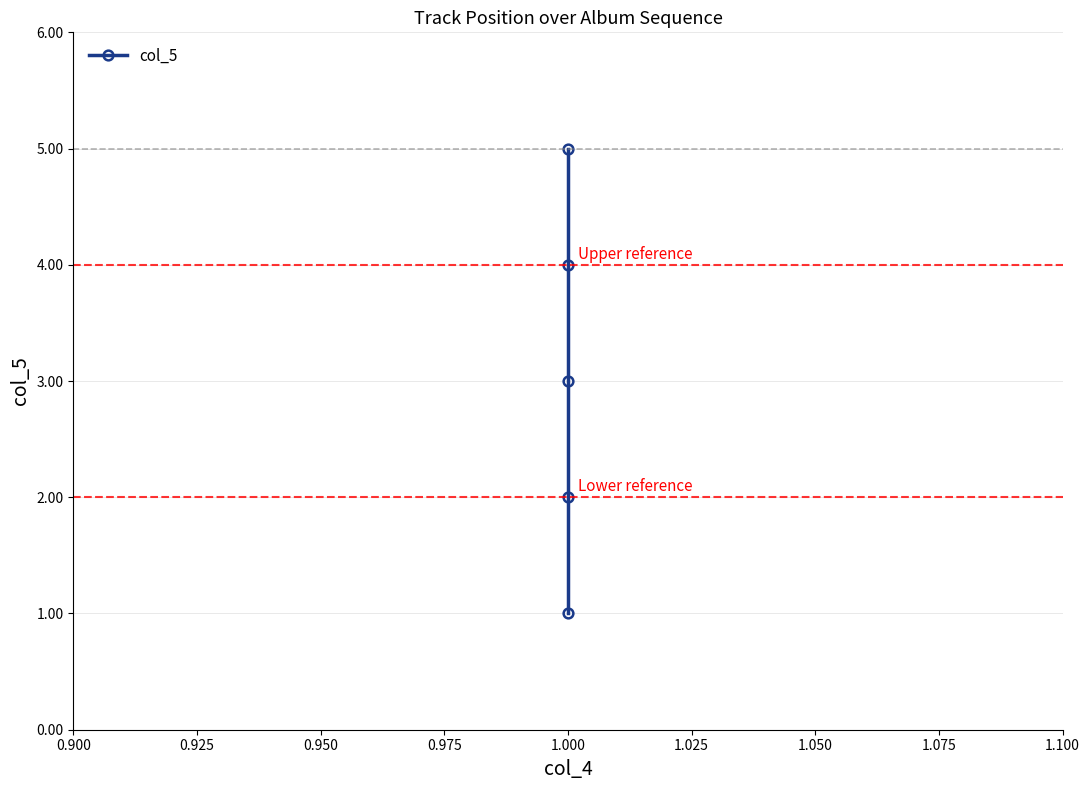

What is the smallest value displayed?

1